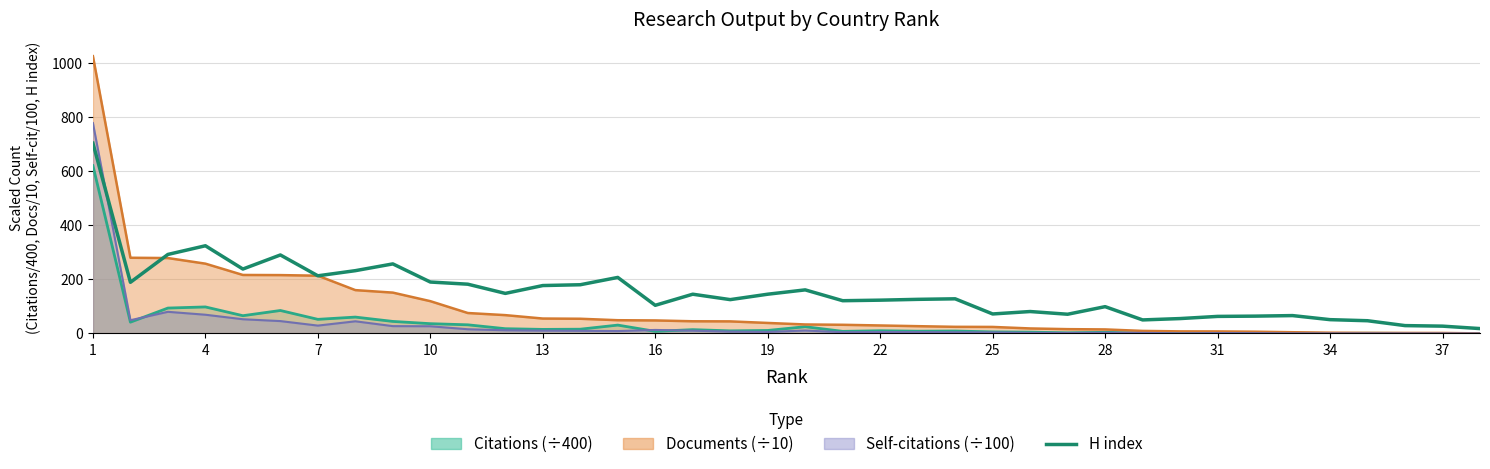

Count the number of categories in the chart.

38